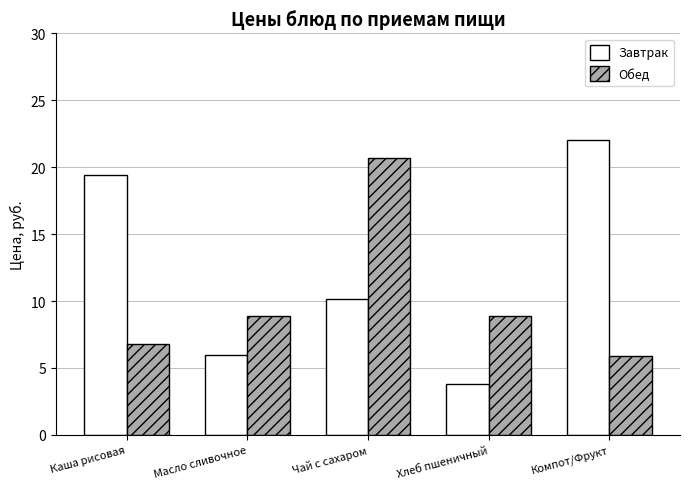

Which category has the lowest value in the Завтрак series?

Хлеб пшеничный